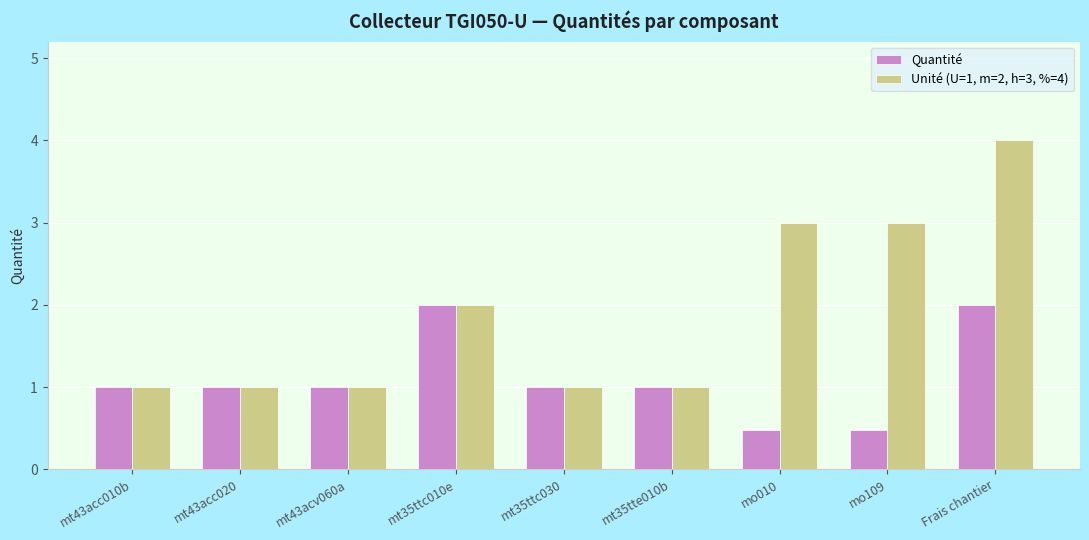

Reading right to left, extract all data points from this chart.

Quantité: Frais chantier=2.0	mo109=0.5	mo010=0.5	mt35tte010b=1.0	mt35ttc030=1.0	mt35ttc010e=2.0	mt43acv060a=1.0	mt43acc020=1.0	mt43acc010b=1.0
Unité (U=1, m=2, h=3, %=4): Frais chantier=4.0	mo109=3.0	mo010=3.0	mt35tte010b=1.0	mt35ttc030=1.0	mt35ttc010e=2.0	mt43acv060a=1.0	mt43acc020=1.0	mt43acc010b=1.0